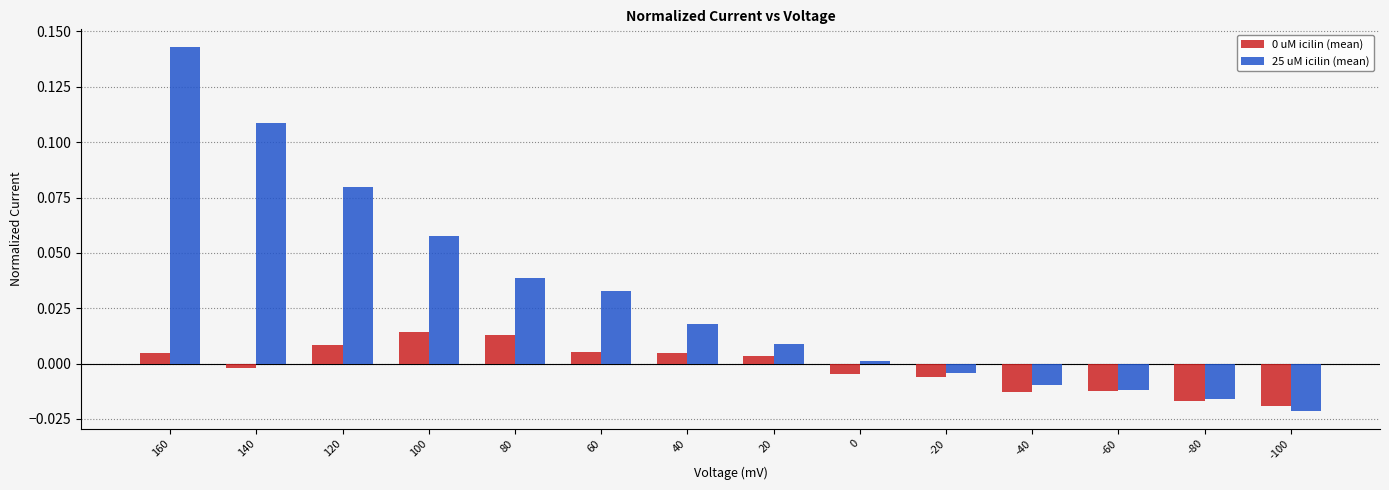

Which series has the largest total across all categories?

25 uM icilin (mean)